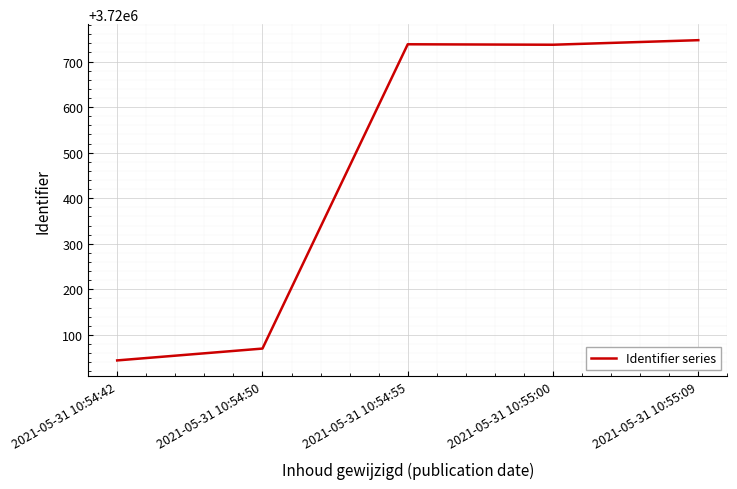

How many values are below 3720737?

2